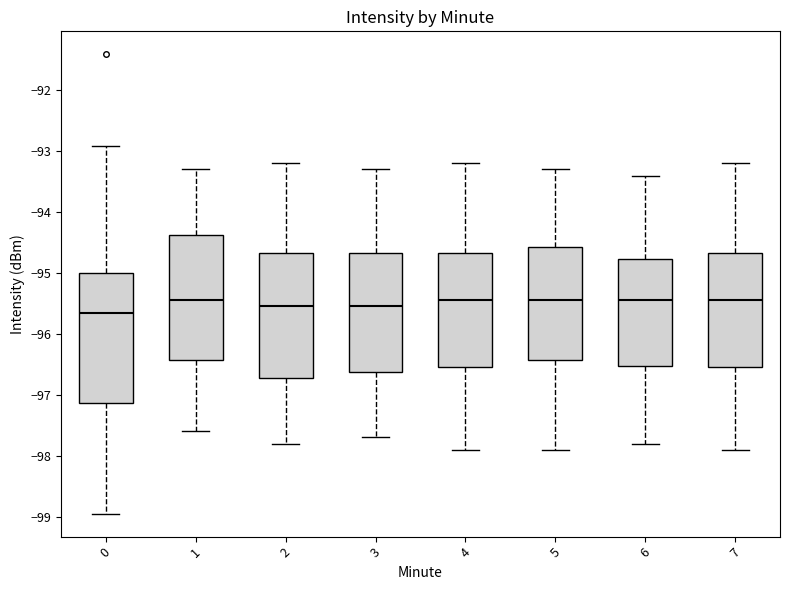

Where is the lower edge of the box at x = 0 on the y-axis? The values are not printed on the chart, so give them approximately, as read against the axis.

-97.1